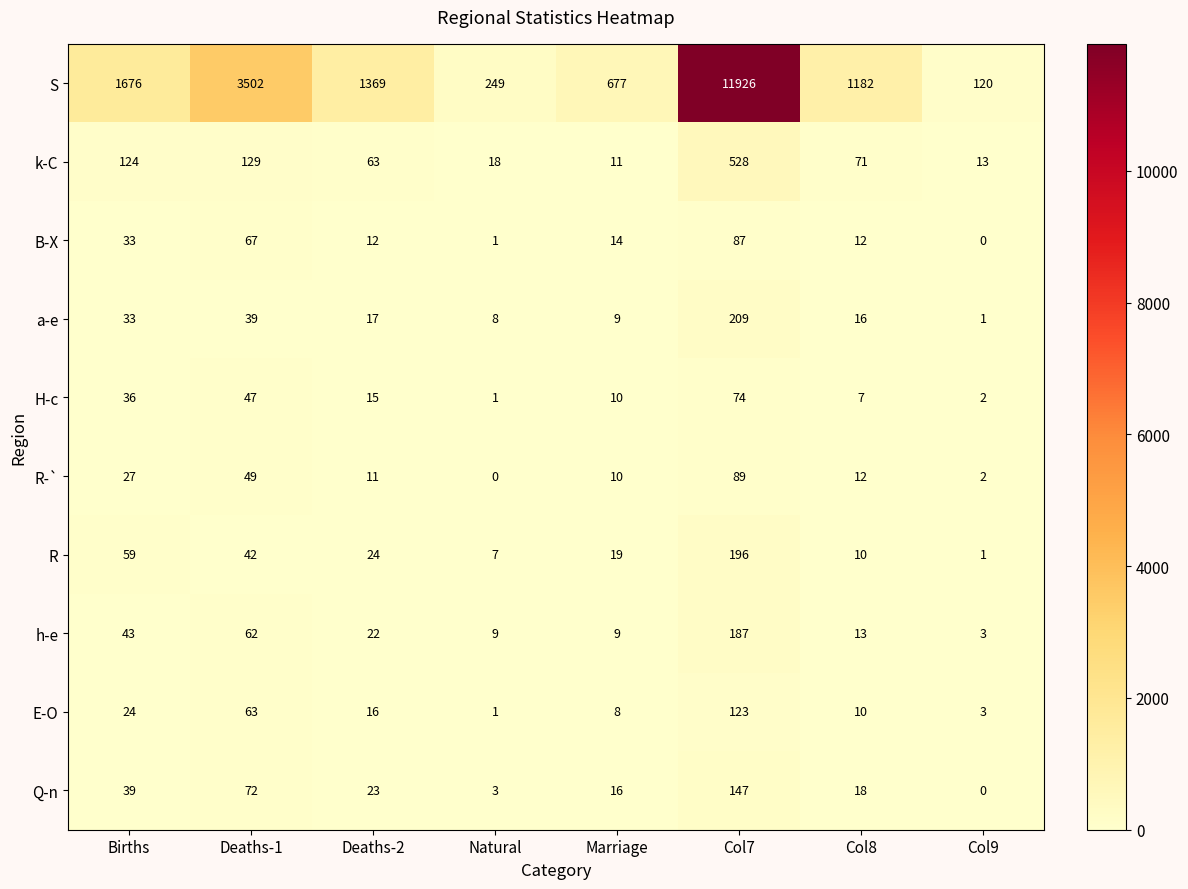

Read the B-X value at Deaths-2, to the nearest 10.

10